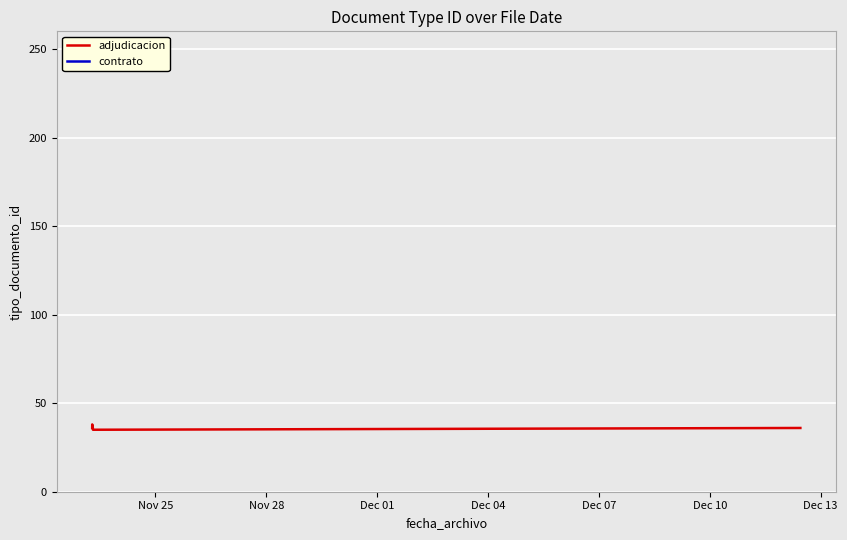

At which label does the data first exceed 36?

2023-11-23 06:57:33